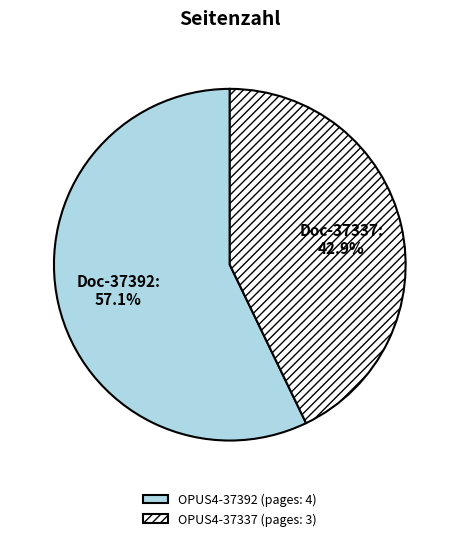

Is the sum of OPUS4-37392 and OPUS4-37337 greater than half?

Yes